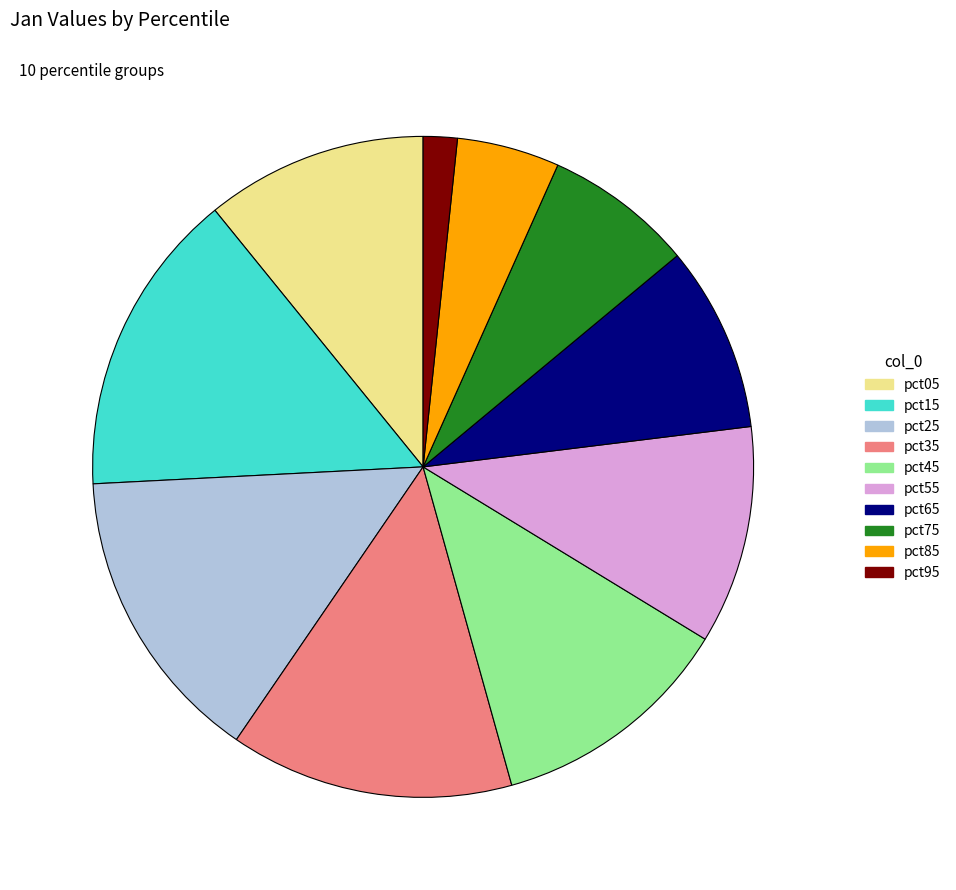

Is it true that pct85 is 16% of the pie?

False